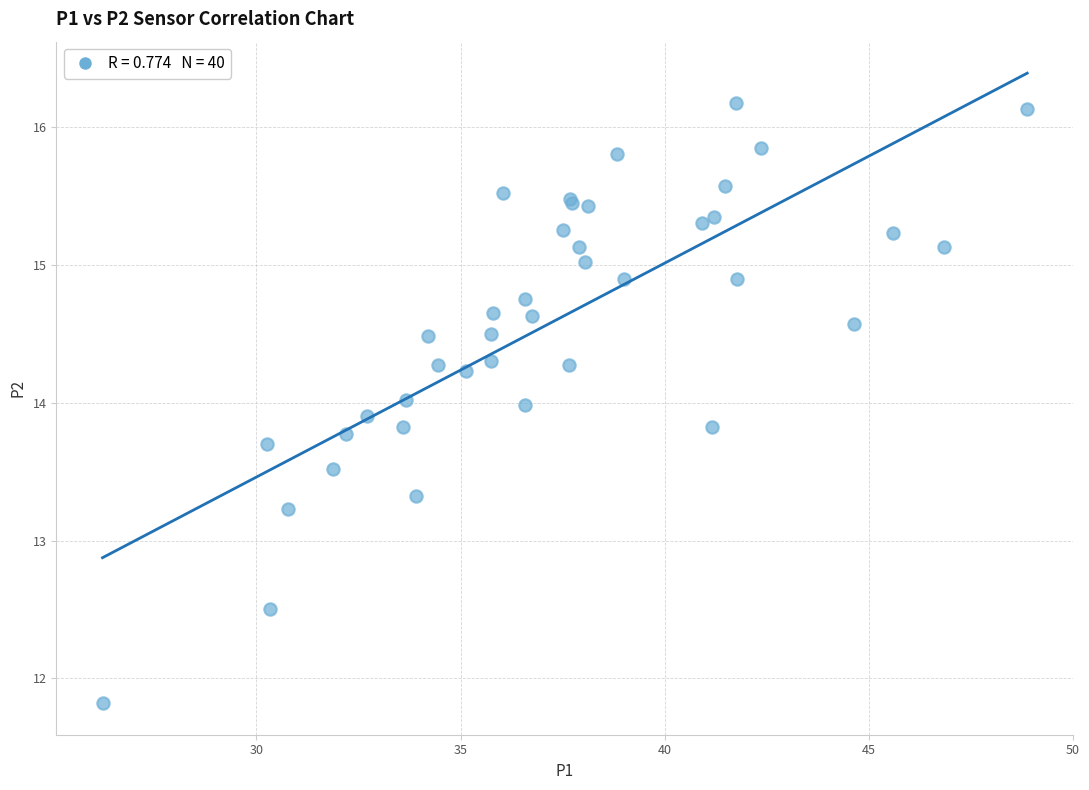

What Y value in the scatter plot is closest to 13?

13.2